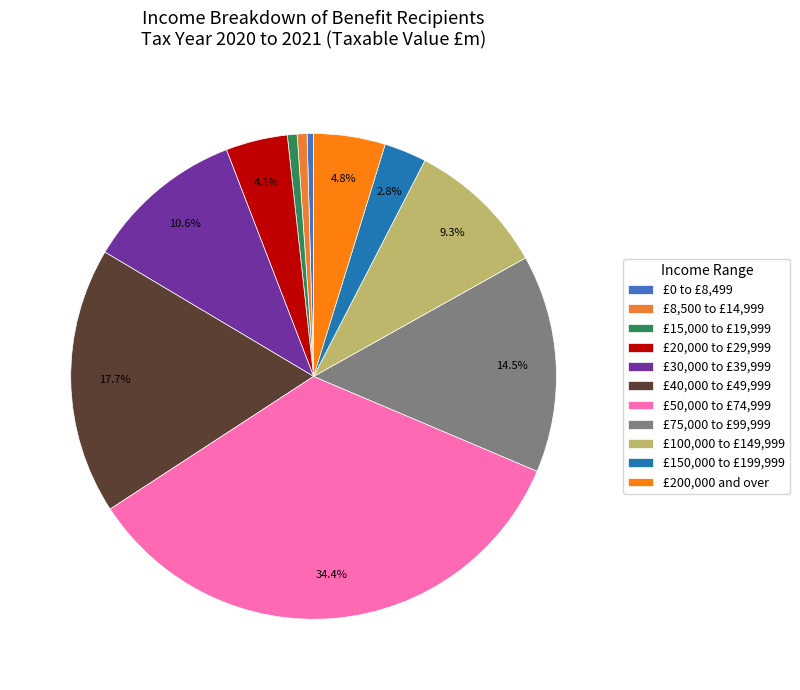

What is the change in value from £0 to £8,499 to £8,500 to £14,999?

+10